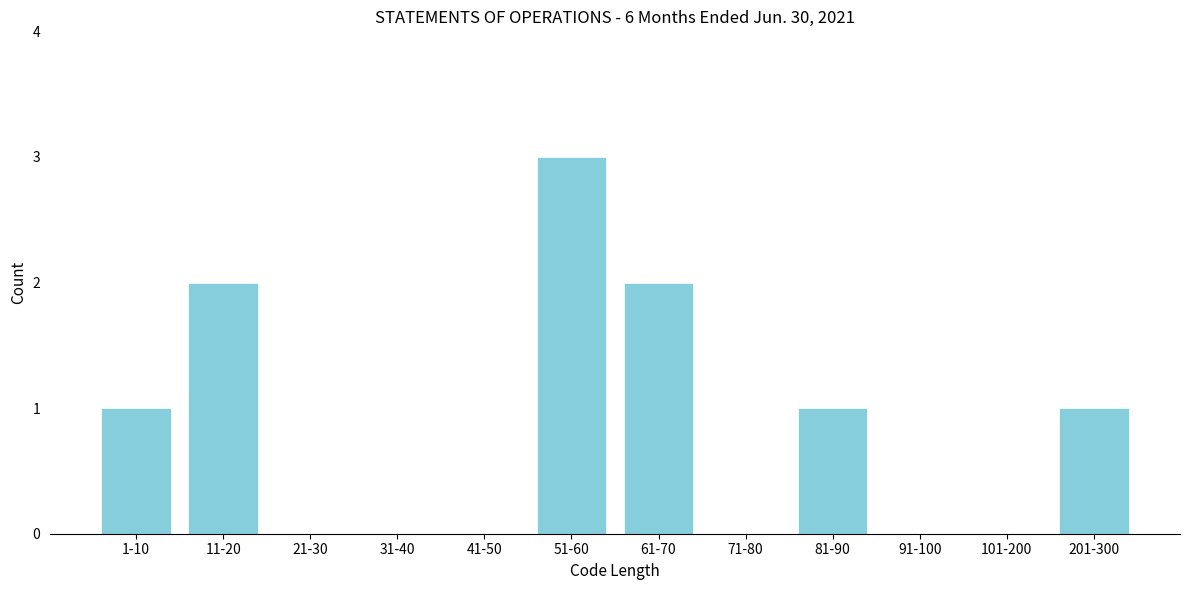

Reading left to right, transcribe all the data shown in this chart.

1-10=1	11-20=2	21-30=0	31-40=0	41-50=0	51-60=3	61-70=2	71-80=0	81-90=1	91-100=0	101-200=0	201-300=1